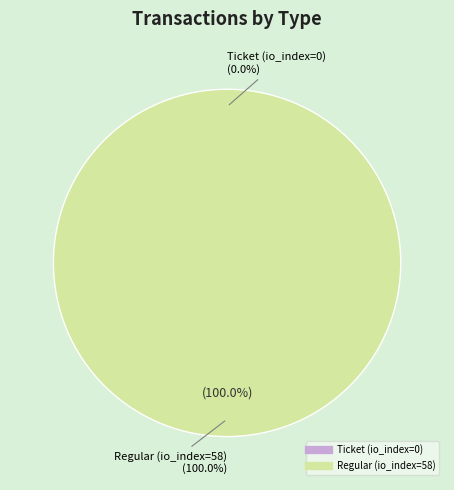

True or false: Ticket (io_index=0) accounts for 0% of the total.

True